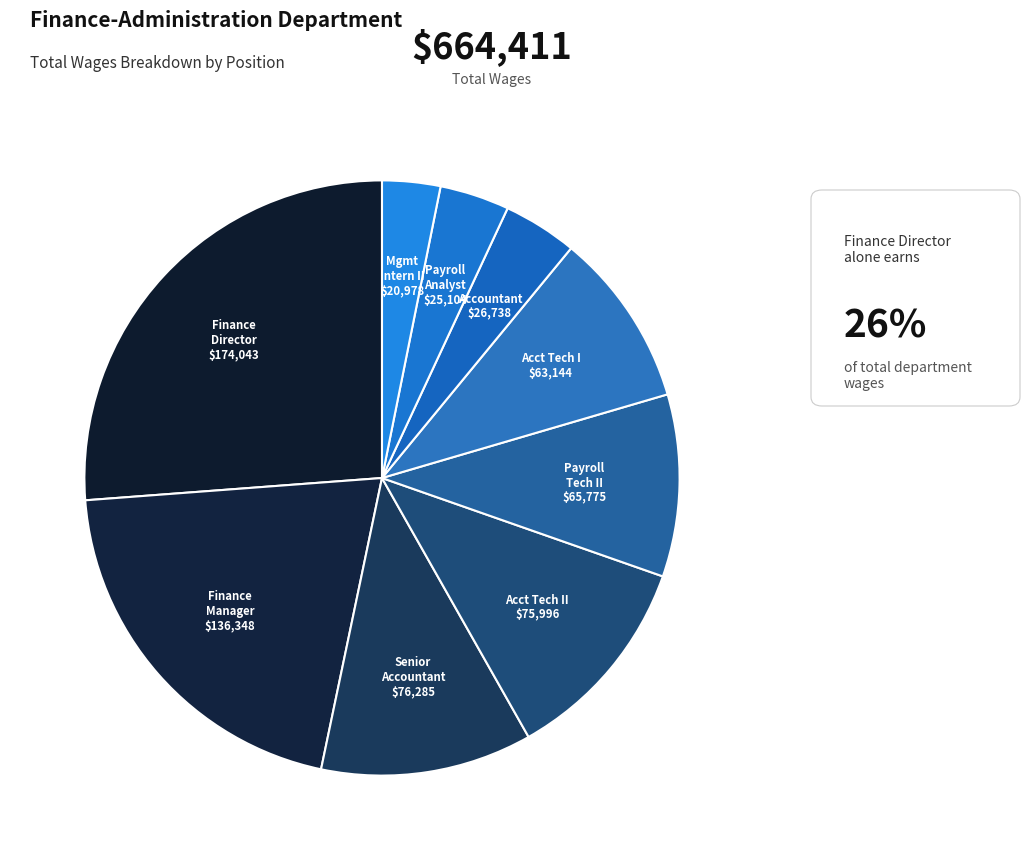

Count the number of slices in the pie.

9